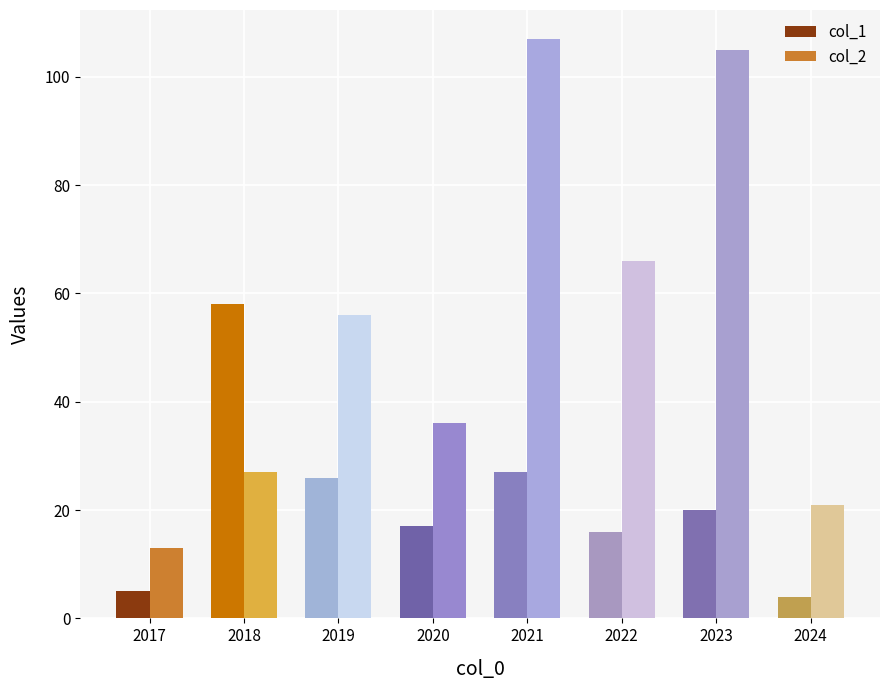

Read the col_2 value at 2018.

27